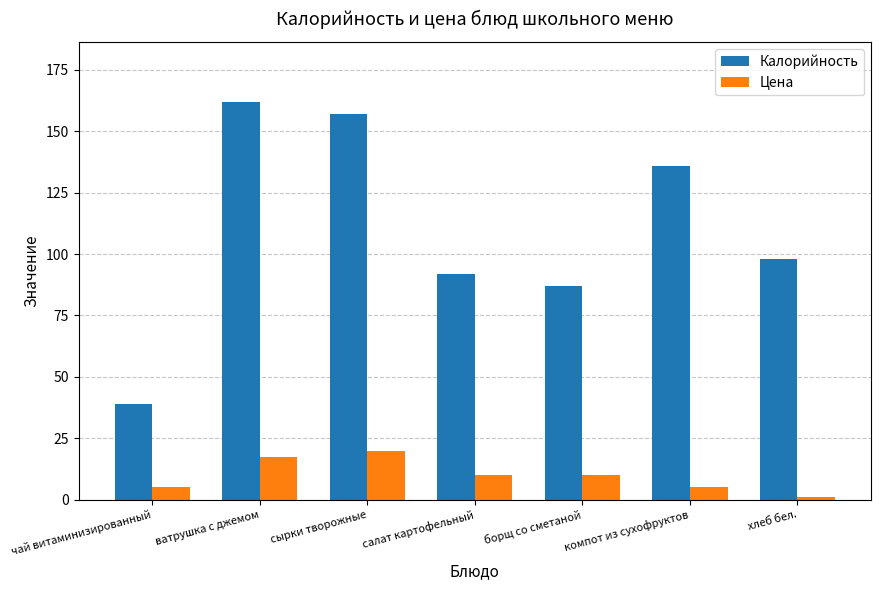

How many categories are shown in the chart?

7